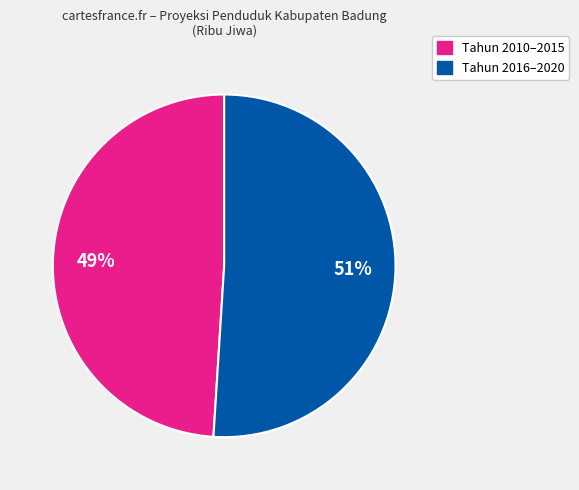

What percentage is the Tahun 2010–2015 slice, to the nearest percent?

49%